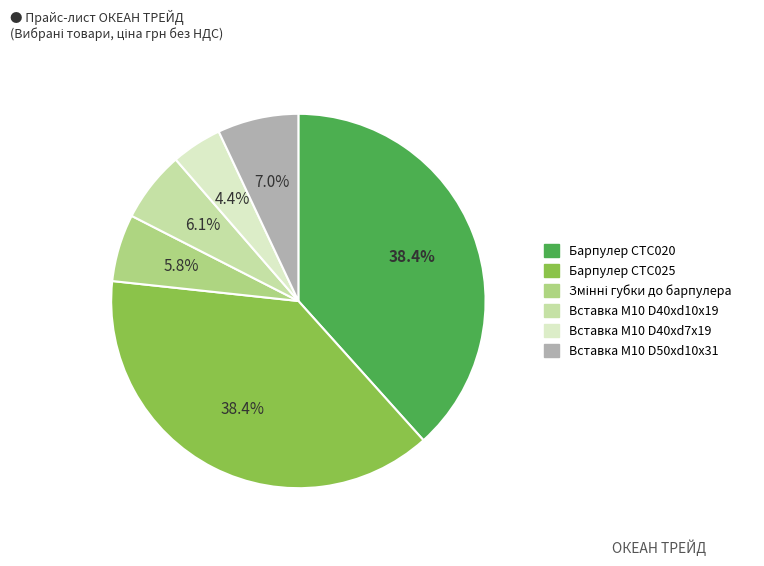

Is it true that Барпулер CTC020 is 31% of the pie?

False